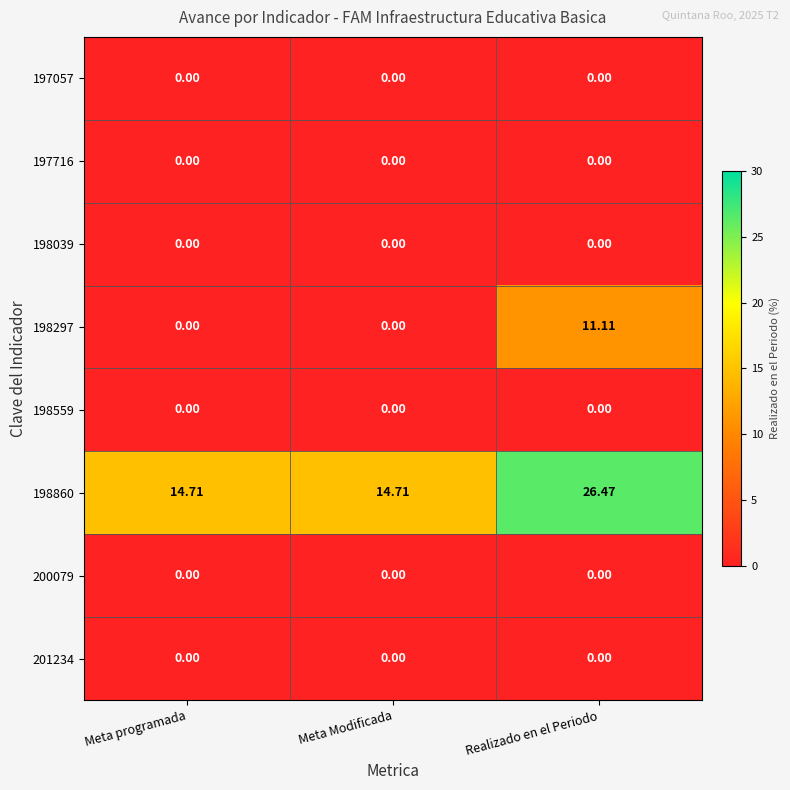

At which category is the sum across all series the highest?

Realizado en el Periodo